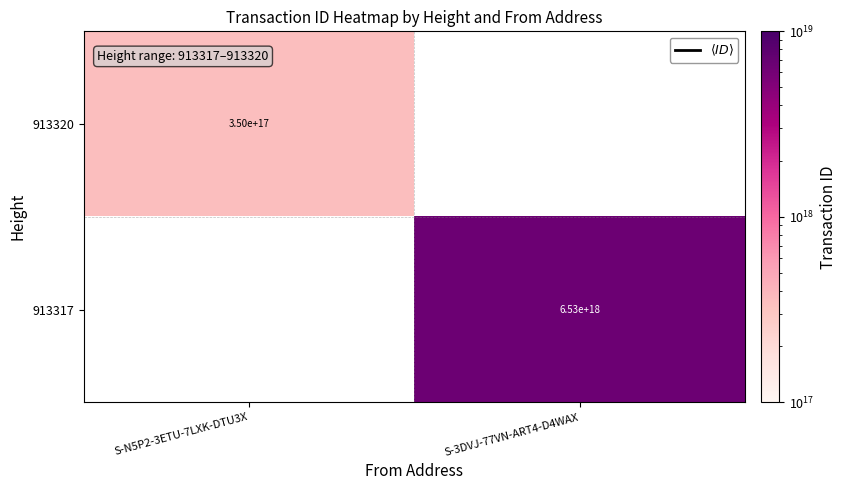

True or false: 913320 has a value of 350000000000000000 at S-N5P2-3ETU-7LXK-DTU3X.

True